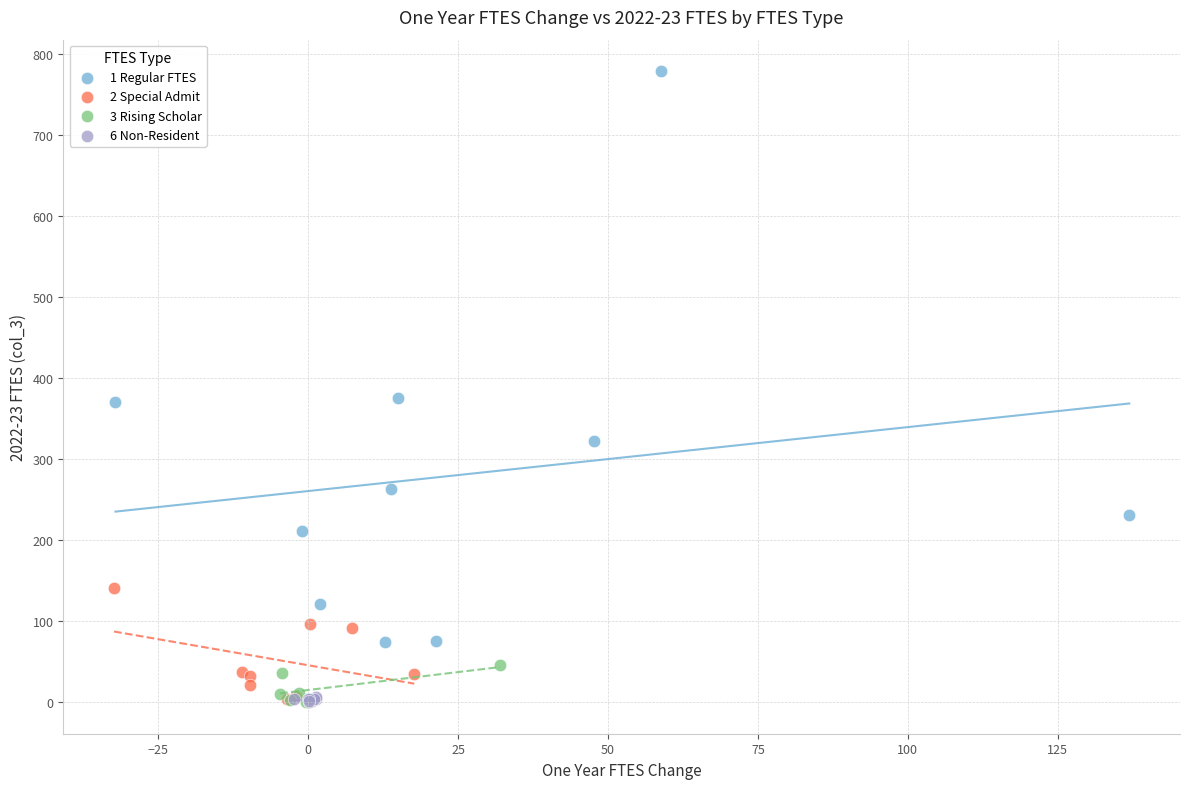

Which series contains the highest Y value?

1 Regular FTES